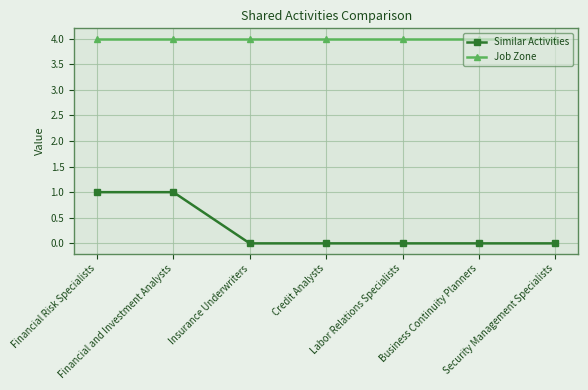

Which series has the widest spread of values?

Similar Activities